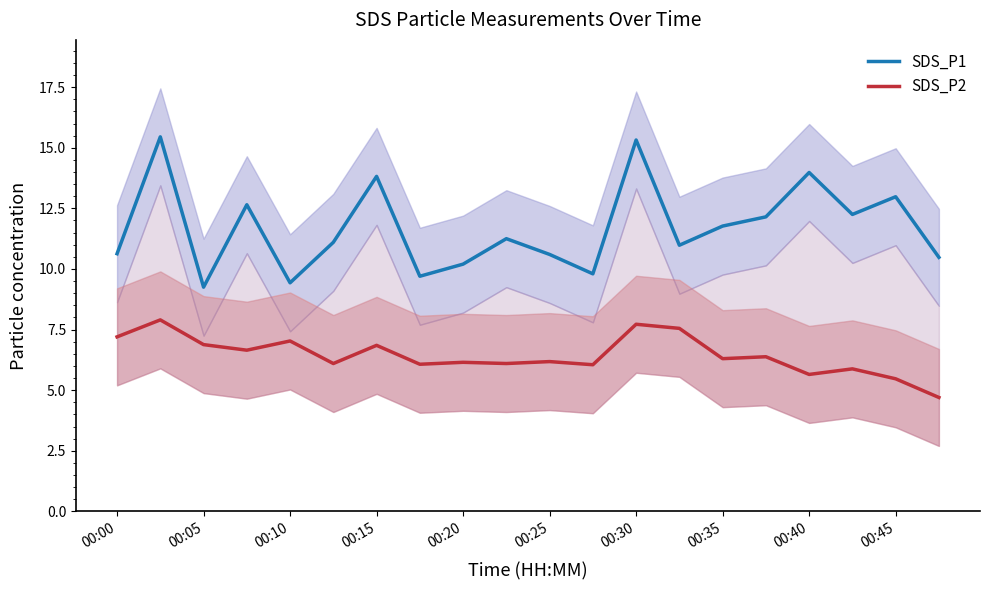

Is it true that SDS_P1 equals 7.2 at 00:25?

False